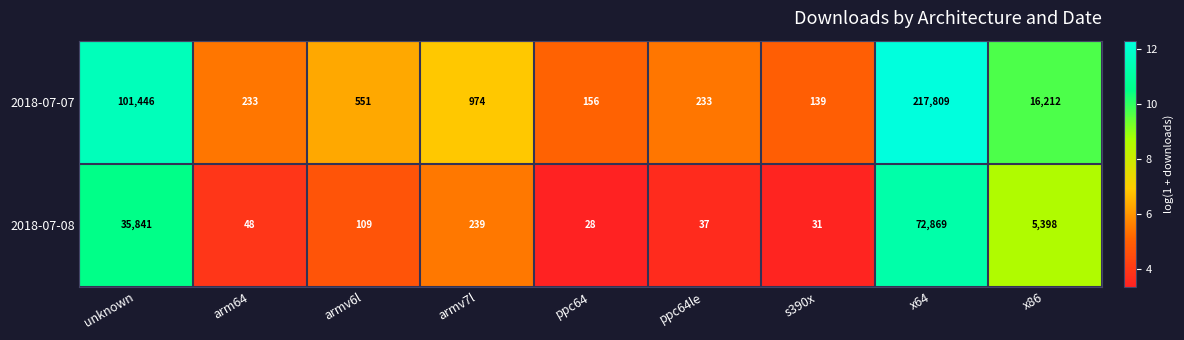

Which series changed the most between arm64 and x86?

2018-07-07